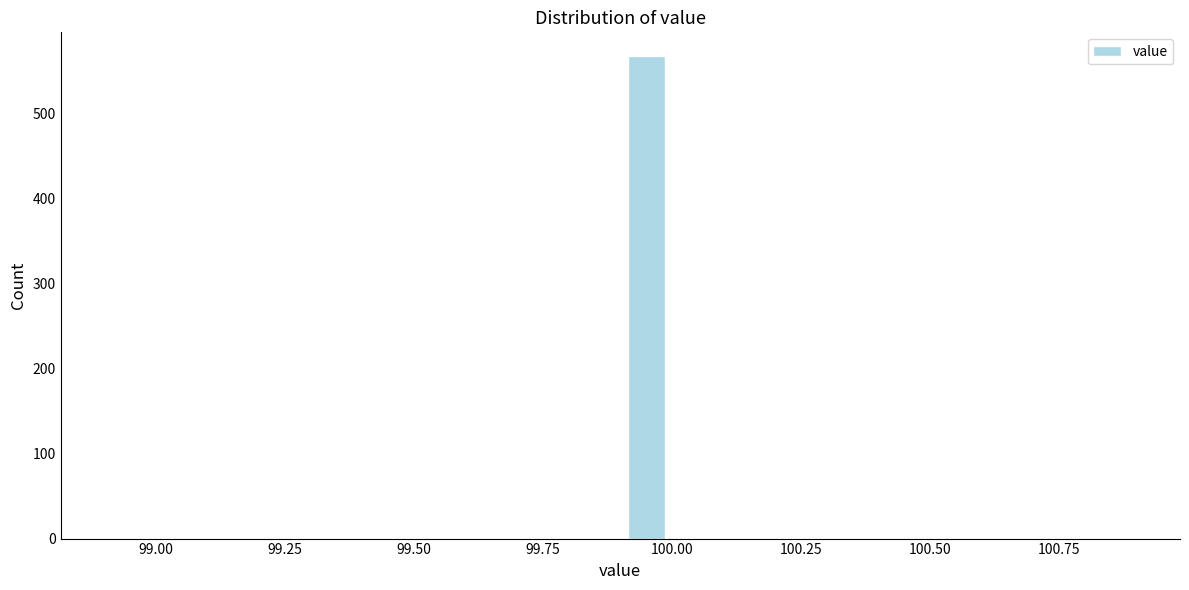

Around what value on the x-axis is the tallest bar? Give the approximate position of its centre, as read against the axis.

99.95